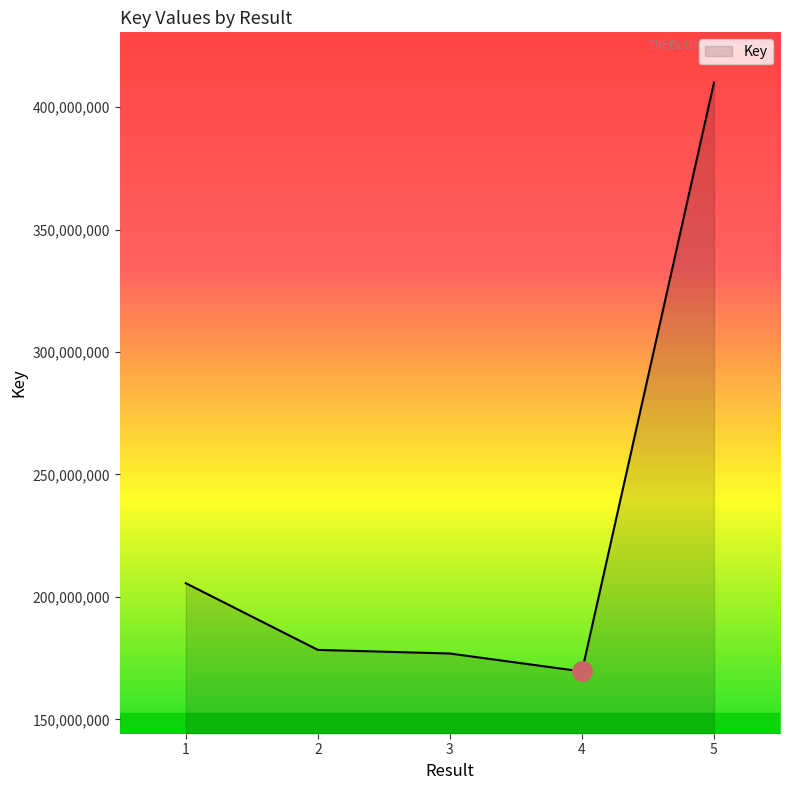

What is the minimum value shown in the chart?

169542316